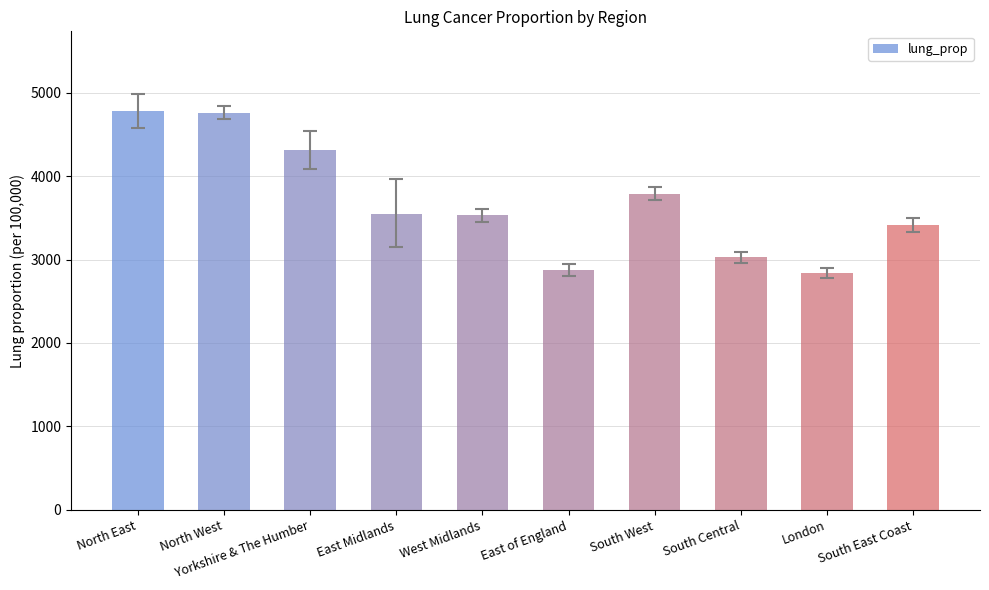

Is it true that the value at East Midlands is 3540.8?

True